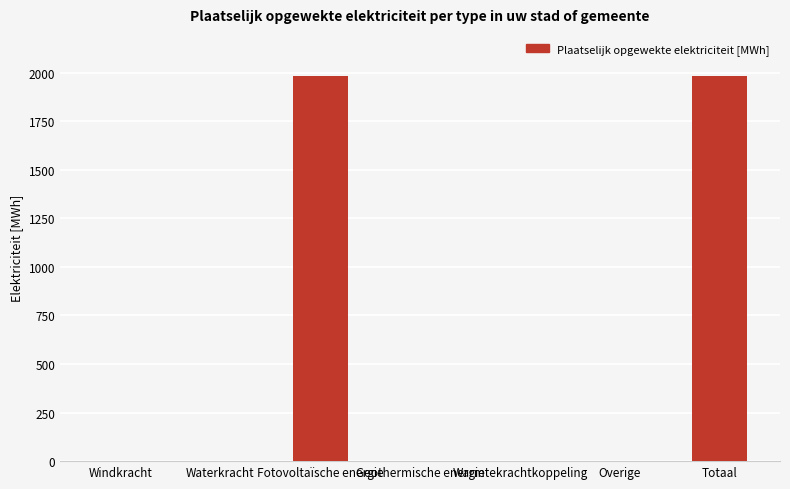

Between Fotovoltaïsche energie and Windkracht, which is larger?

Fotovoltaïsche energie